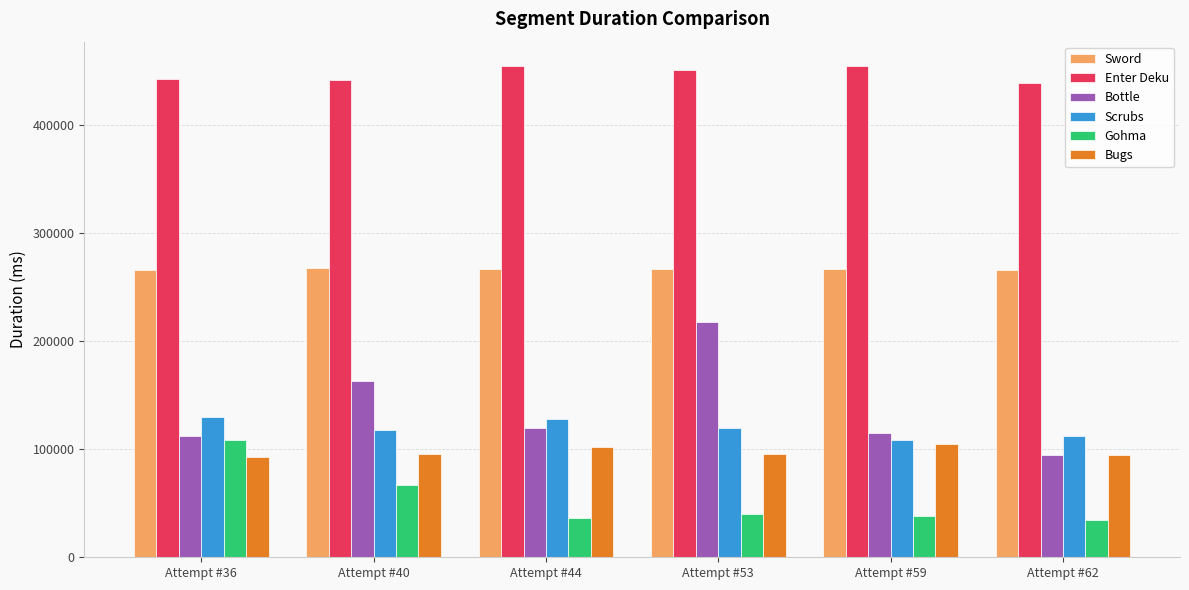

Does the chart contain any negative values?

No